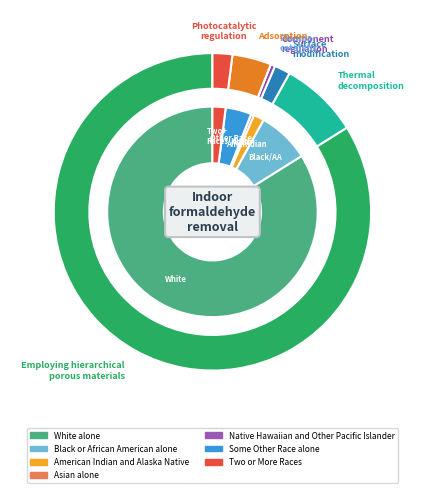

To the nearest percent, what is the difference between the largest and smallest slice percentages?

84%